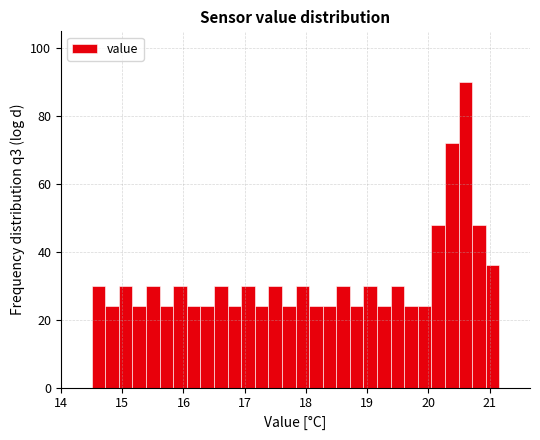

Read against the x-axis, roughly where is the centre of the tallest bar?

20.6